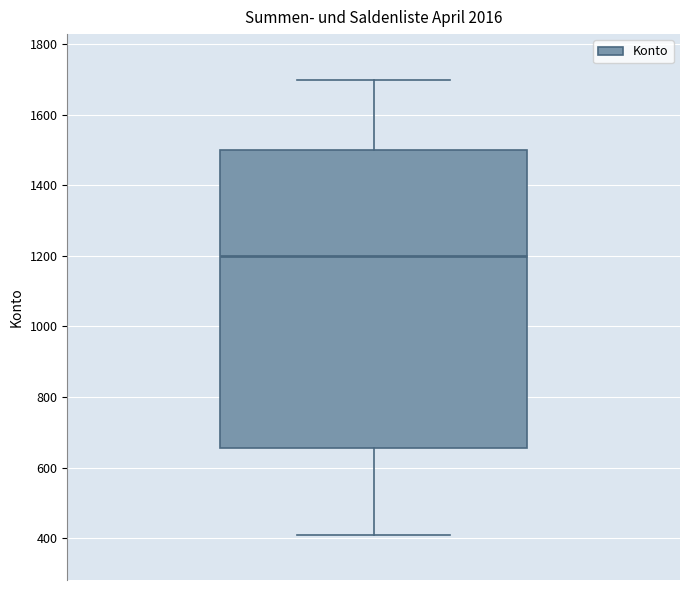

Read this box plot against the y-axis: the position of the median line, the range covered by the box, and the ends of both whiskers. The values are not printed on the chart, so give them approximately, as read against the axis.

median 1200, box 660 to 1500, whiskers 420 to 1700